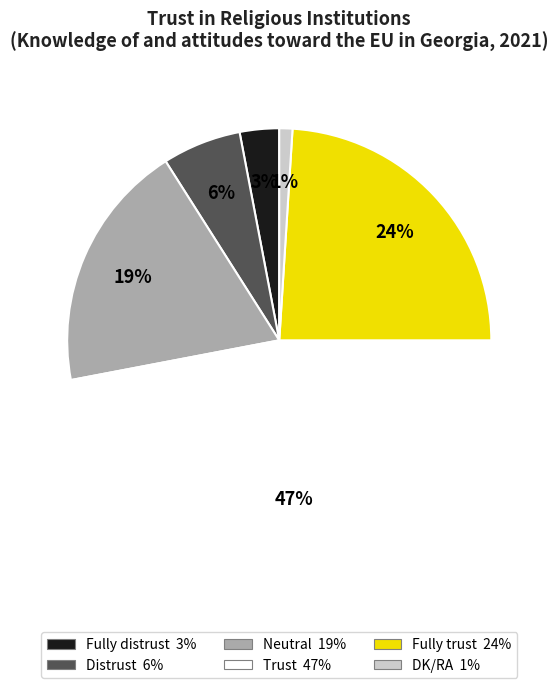

Between Fully distrust and Distrust, which is larger?

Distrust